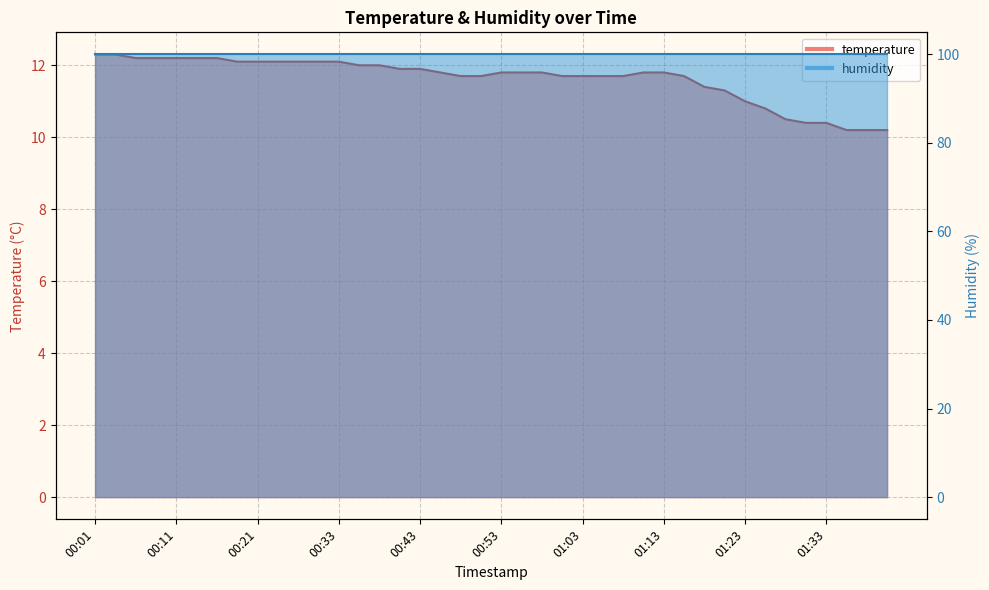

List the labels in order of value, largest first.

00:01, 00:03, 00:06, 00:08, 00:11, 00:13, 00:16, 00:18, 00:21, 00:23, 00:26, 00:28, 00:33, 00:36, 00:38, 00:40, 00:43, 00:46, 00:53, 00:56, 00:58, 01:11, 01:13, 00:48, 00:51, 01:01, 01:03, 01:06, 01:08, 01:16, 01:18, 01:20, 01:23, 01:25, 01:28, 01:30, 01:33, 01:35, 01:37, 01:40